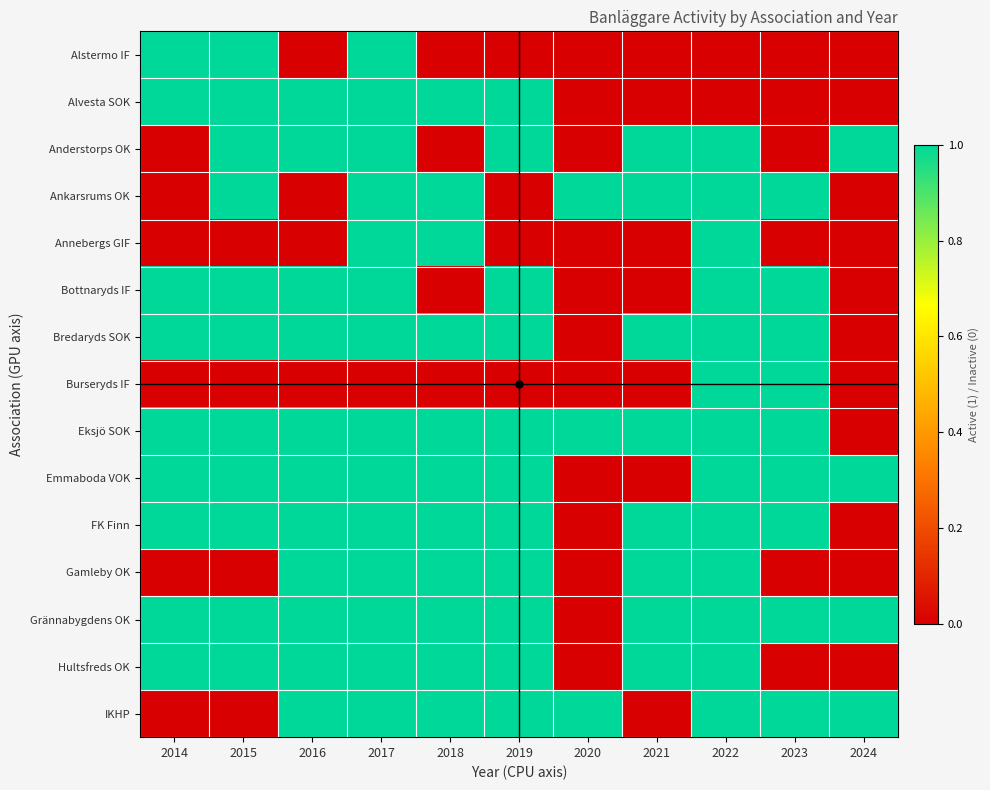

How many data points does each series have?

11